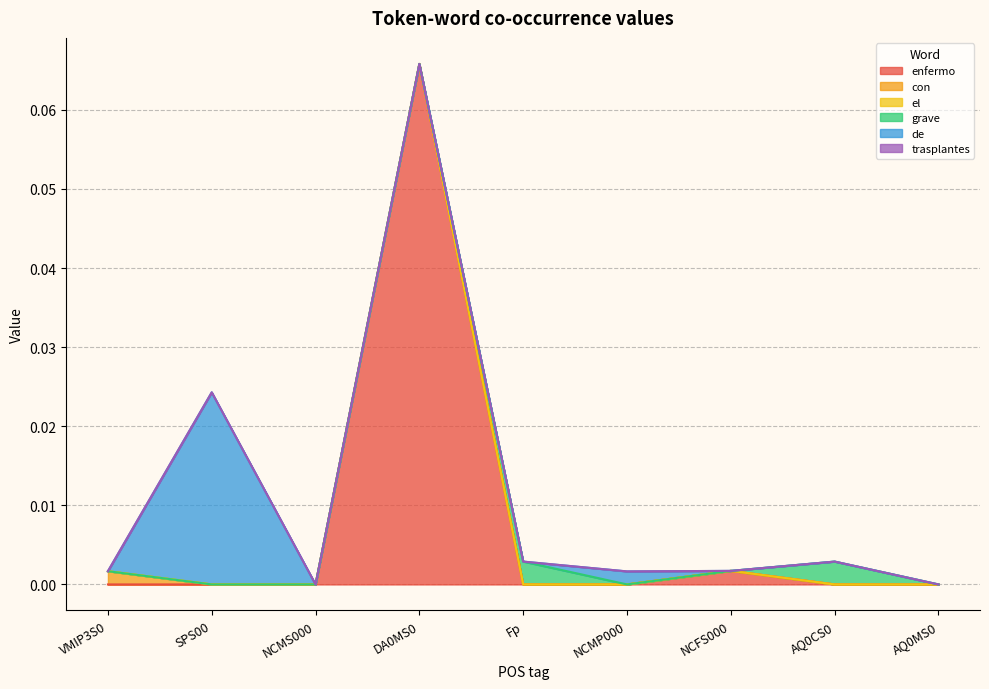

What is the label of the 8th point from the right?

SPS00